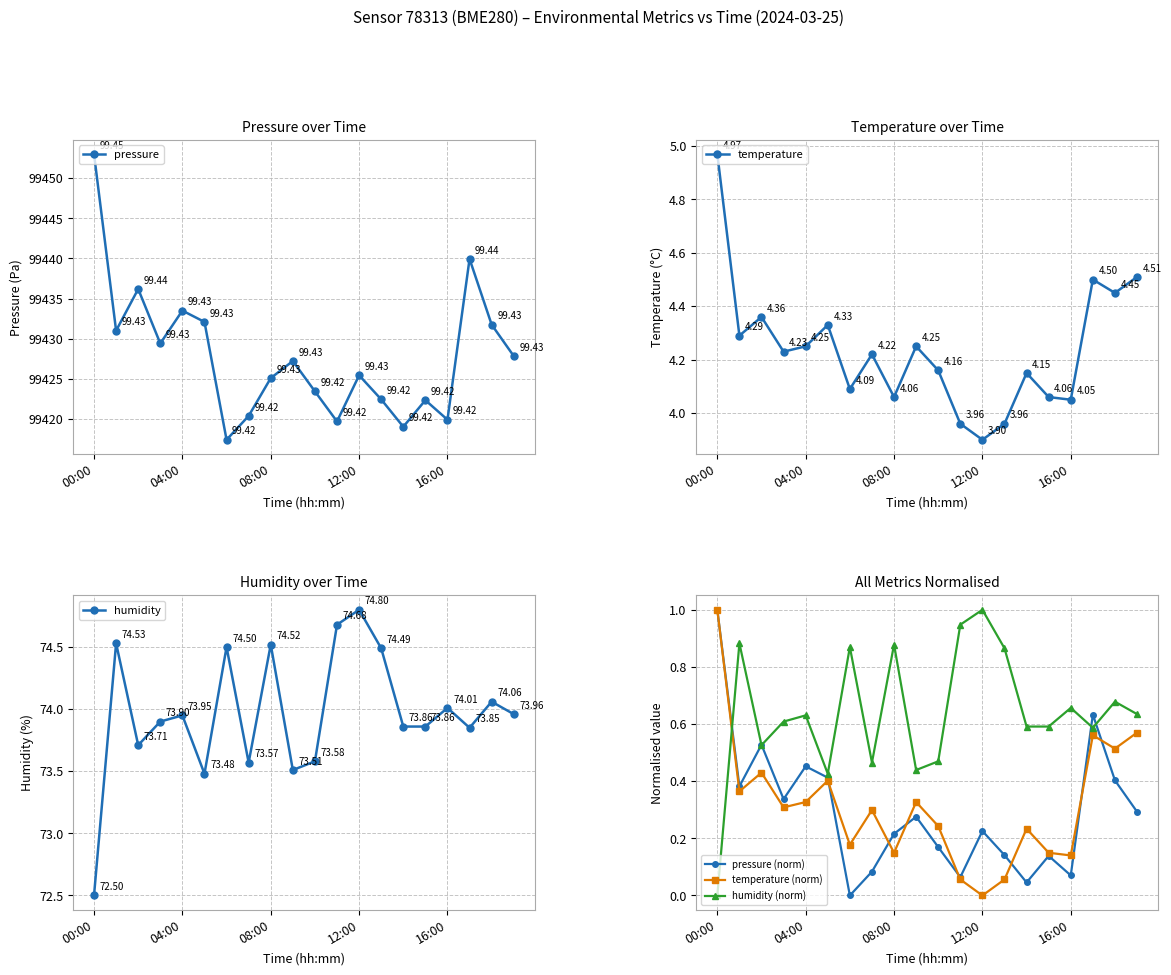

True or false: humidity and humidity (norm) cross at least once.

False